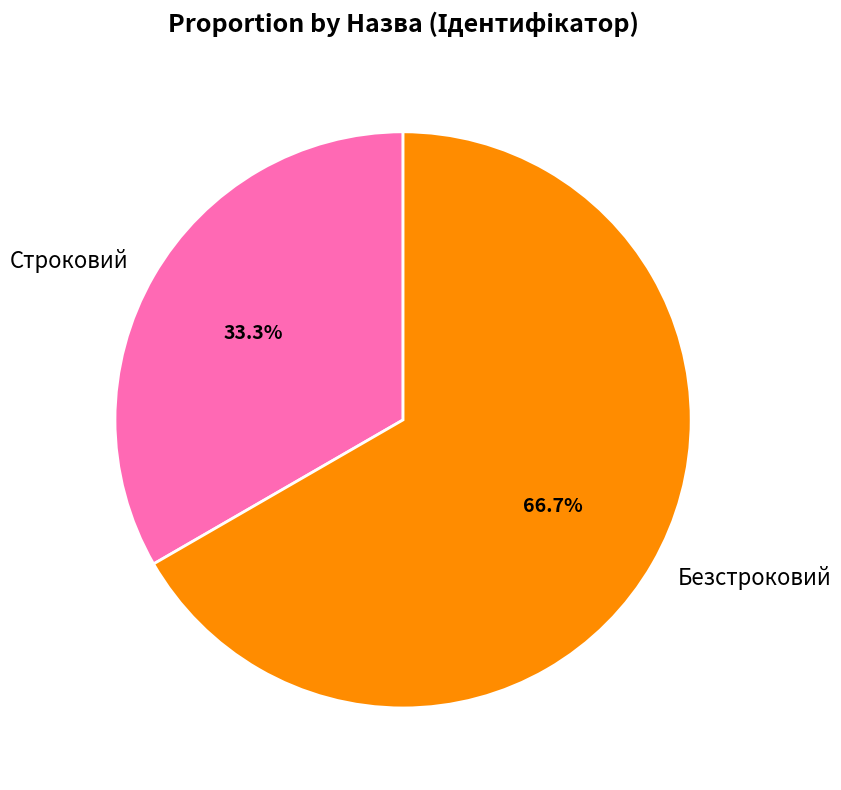

Does Безстроковий represent more than half of the total?

Yes